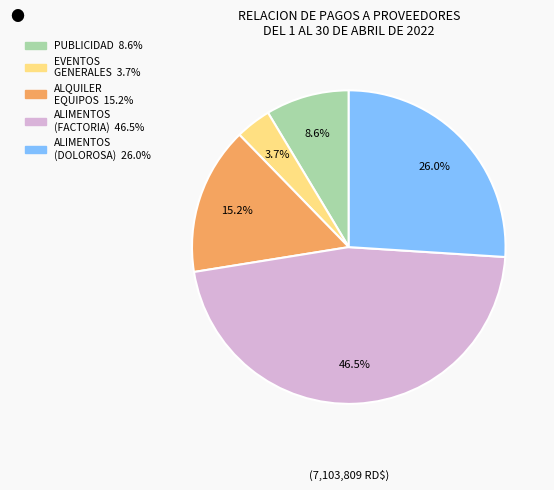

How many segments does this pie chart have?

5